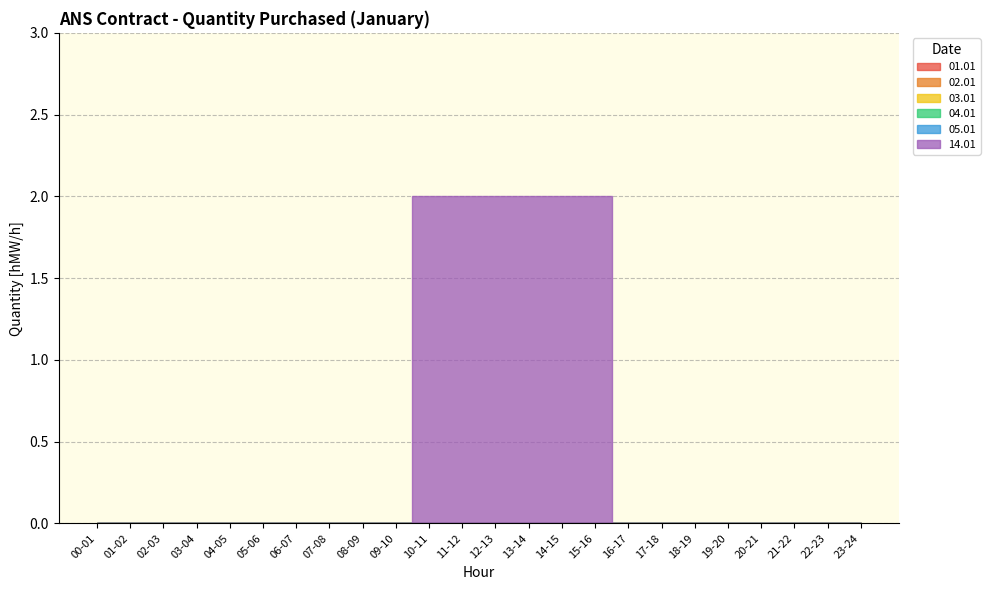

True or false: 01.01 and 04.01 cross at least once.

False